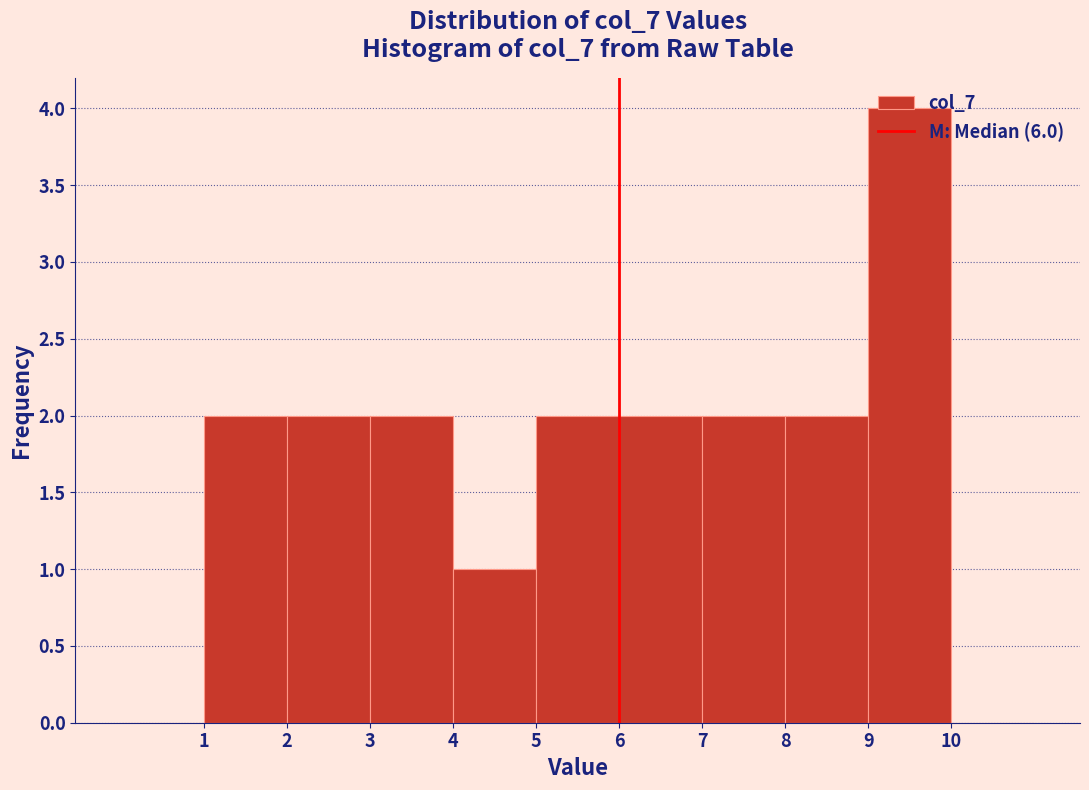

Reading left to right, list every bar in this chart as the range it spans on the x-axis followed by its height. The values are not printed on the chart, so give them approximately, as read against the axis.

0 to 1: 0
1 to 2: 2
2 to 3: 2
3 to 4: 2
4 to 5: 1
5 to 6: 2
6 to 7: 2
7 to 8: 2
8 to 9: 2
9 to 10: 4
10 to 11: 0